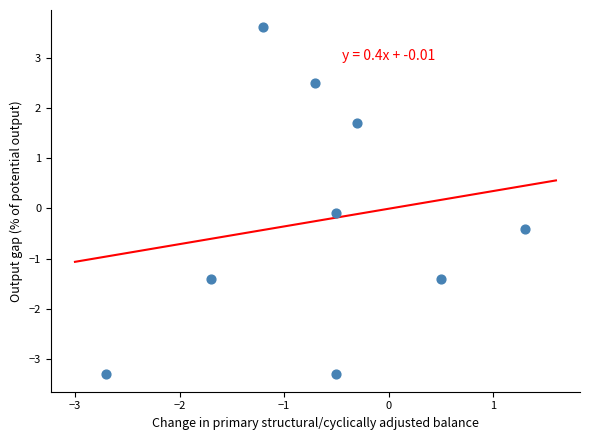

What is the range of X values (max minus min)?

4.0